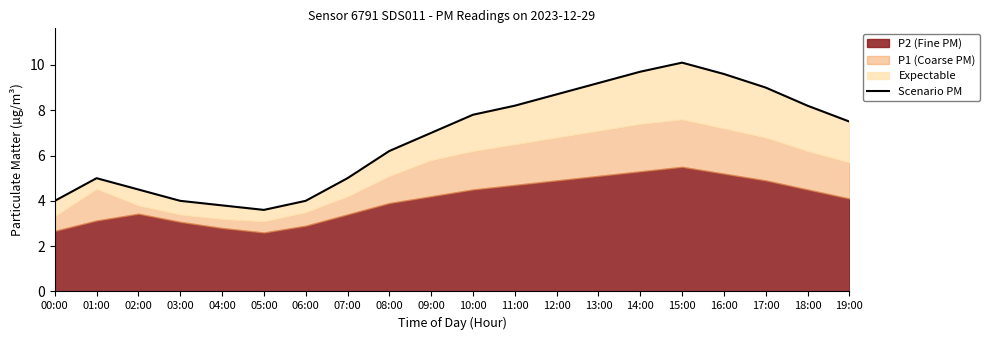

True or false: there are more than 2 points higher than both neighbors.

False